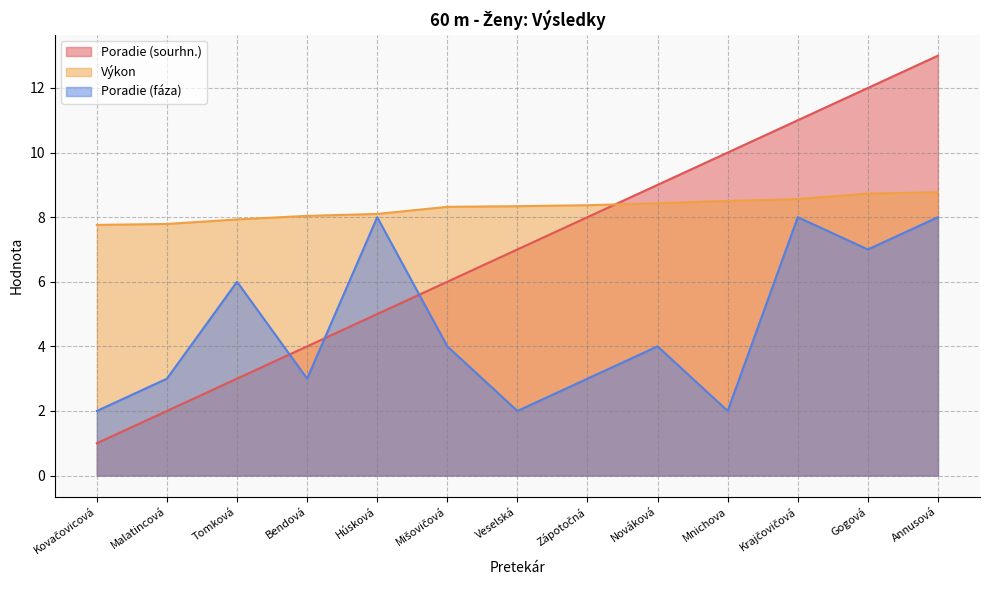

Where is the first local maximum for Poradie (fáza)?

Tomková